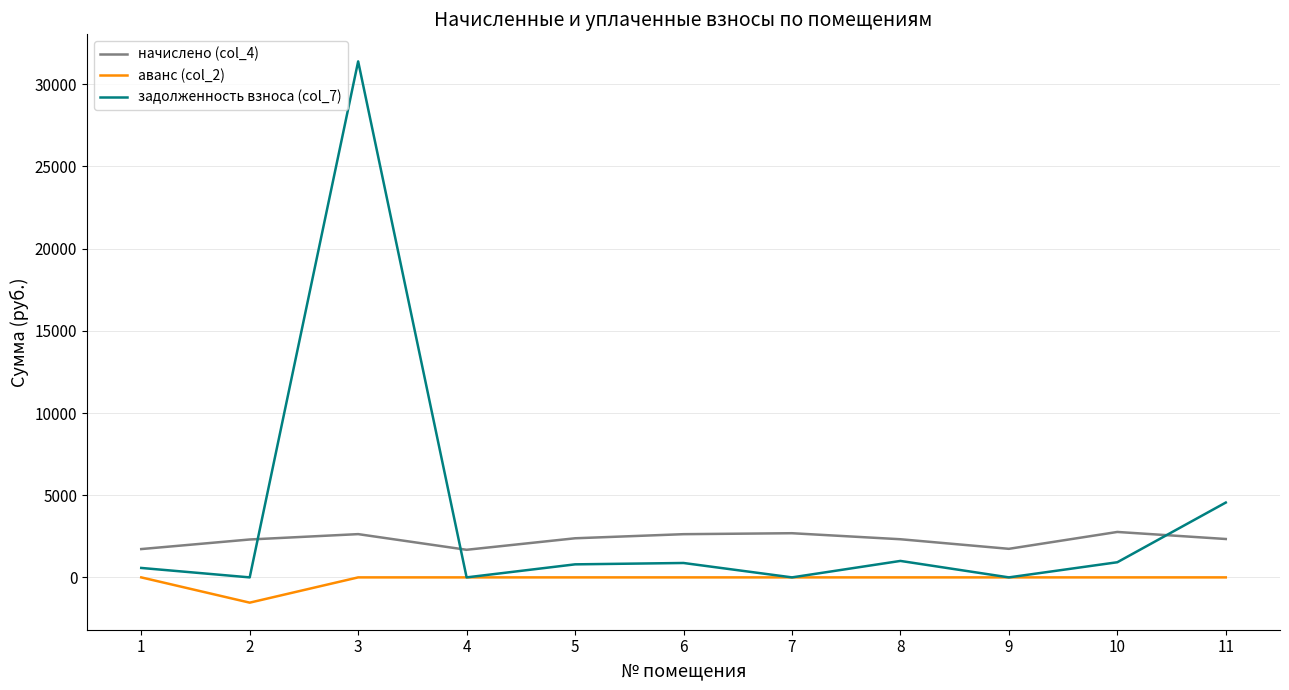

True or false: начислено (col_4) and аванс (col_2) intersect in this chart.

False